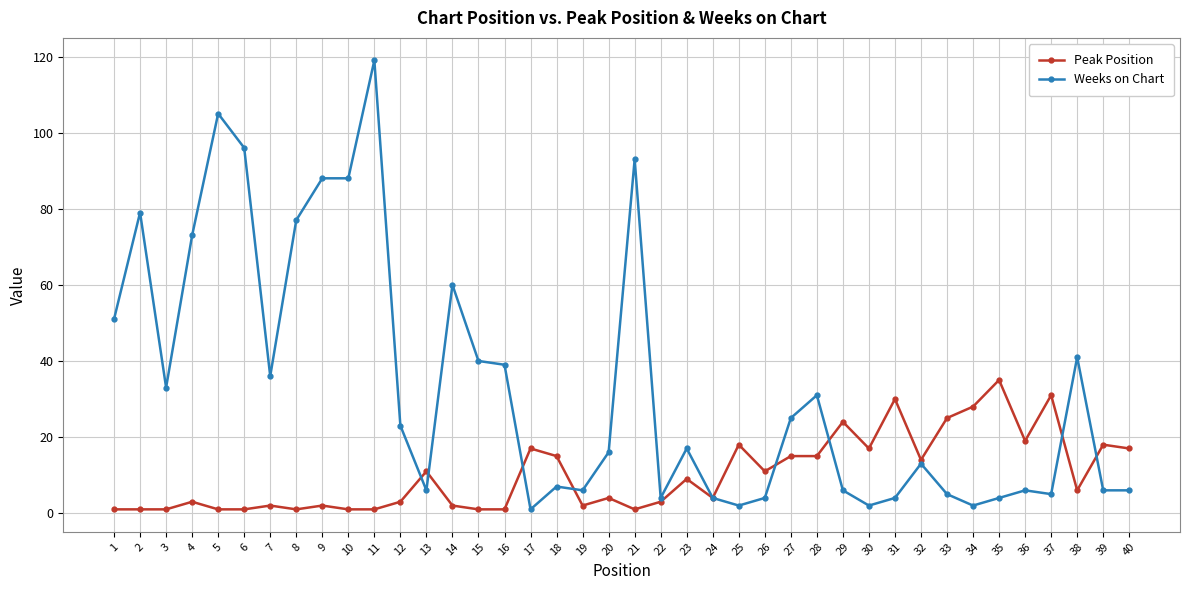

Which category has the highest value in the Weeks on Chart series?

11